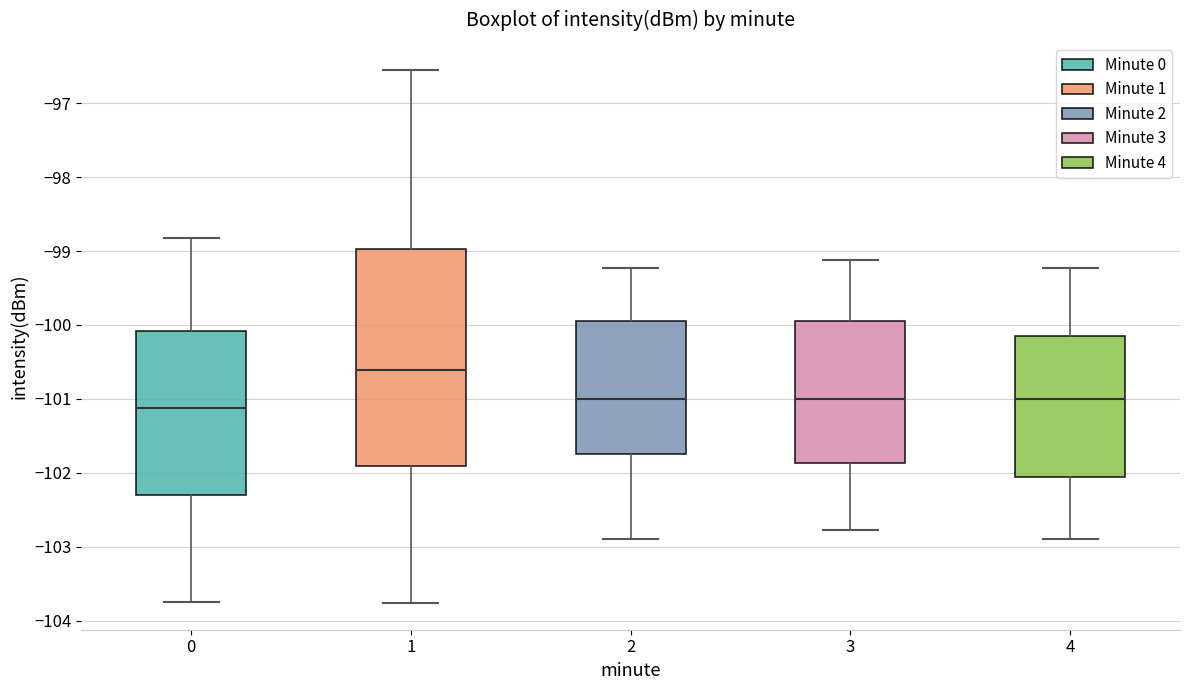

Comparing the boxes themselves (not the whiskers), which one is the tallest?

1